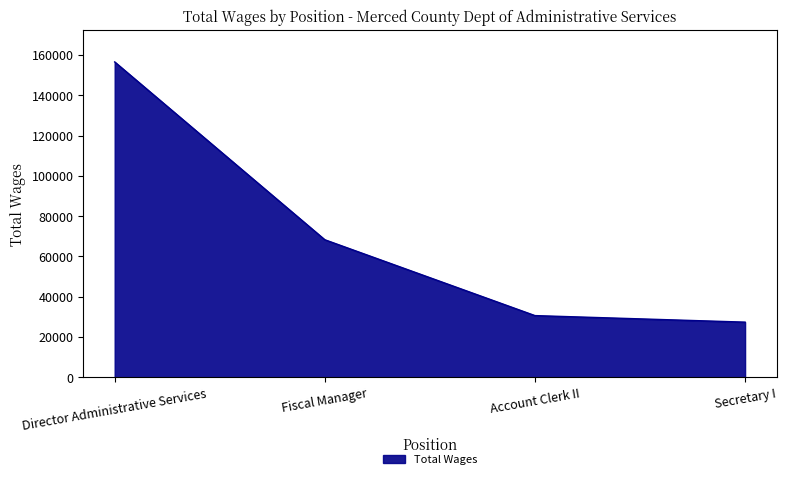

What is the difference between the maximum and second lowest values?

125886